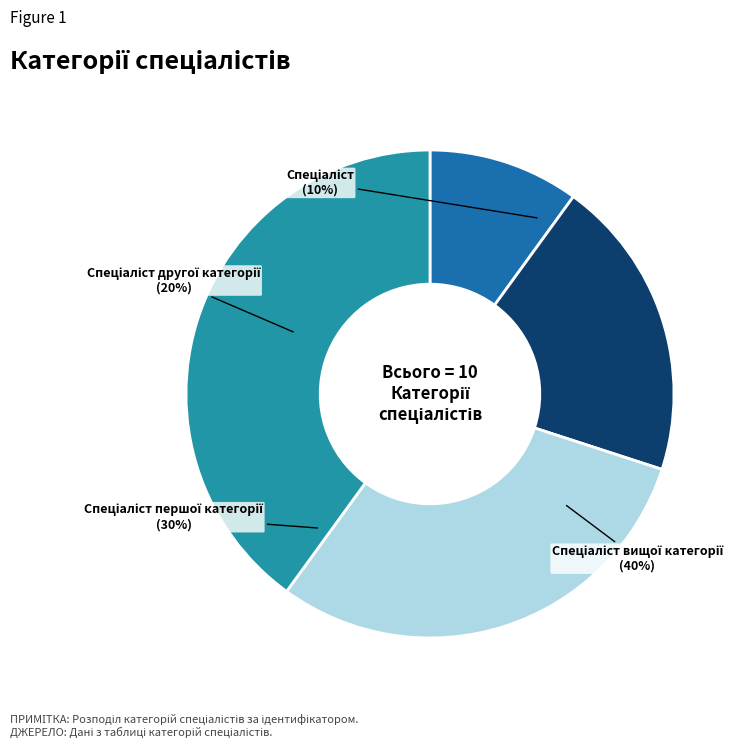

True or false: Спеціаліст першої категорії accounts for 37% of the total.

False